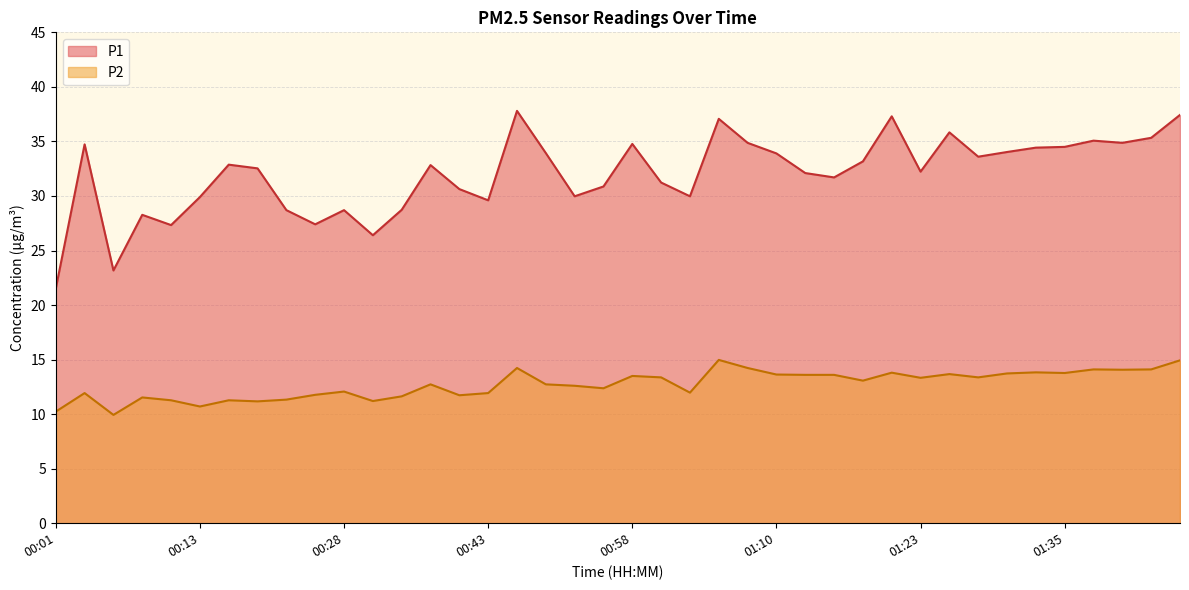

What is the value of the P1 point at the 35th from the left?

34.4